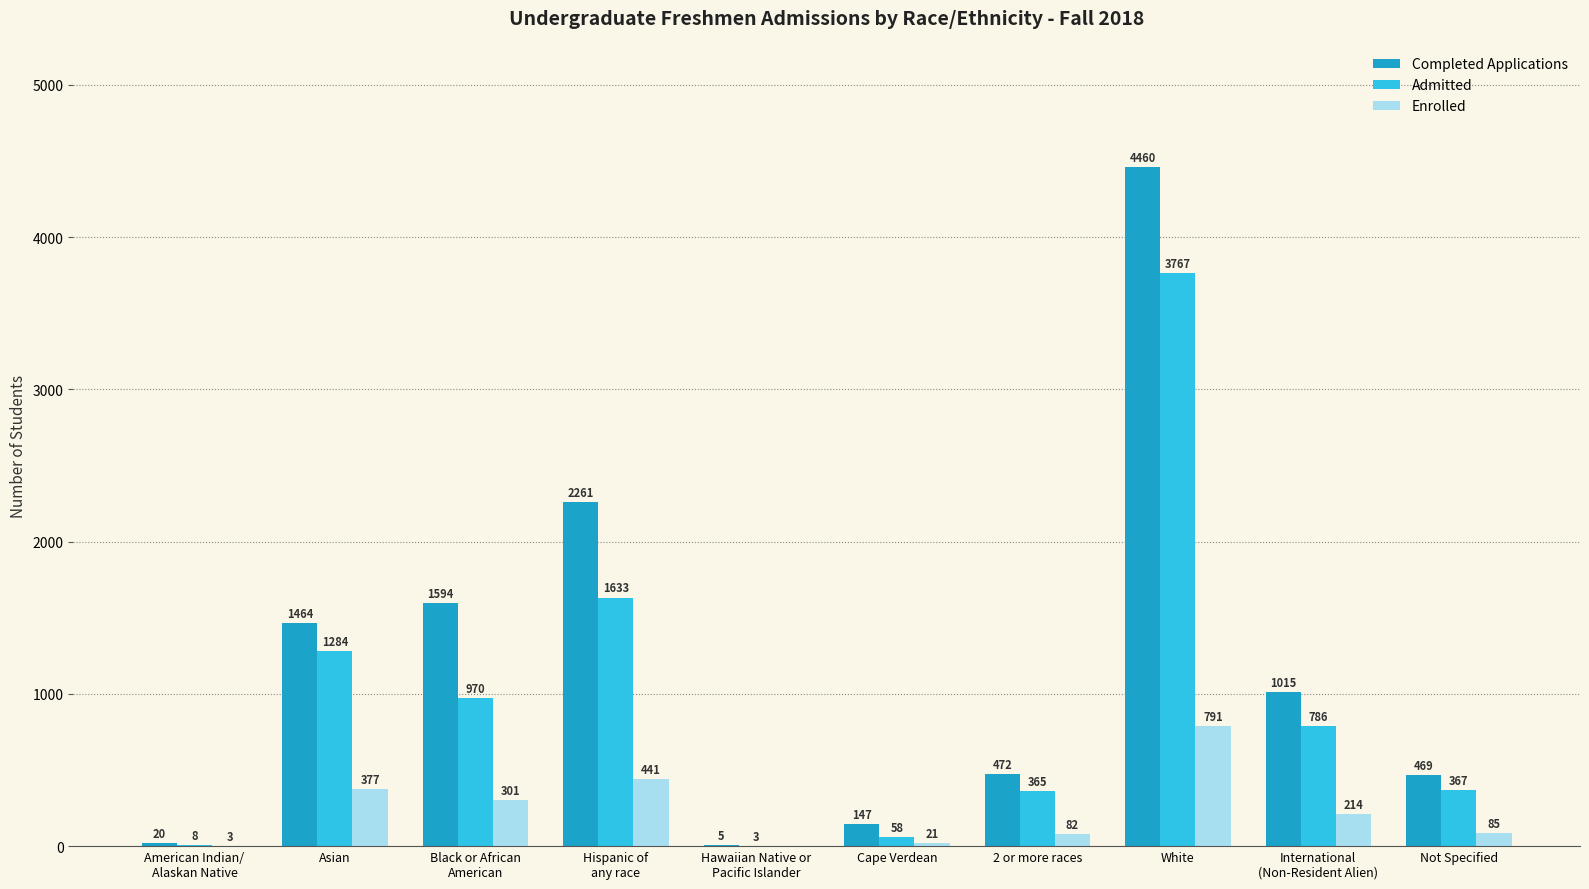

Which series has the largest total across all categories?

Completed Applications